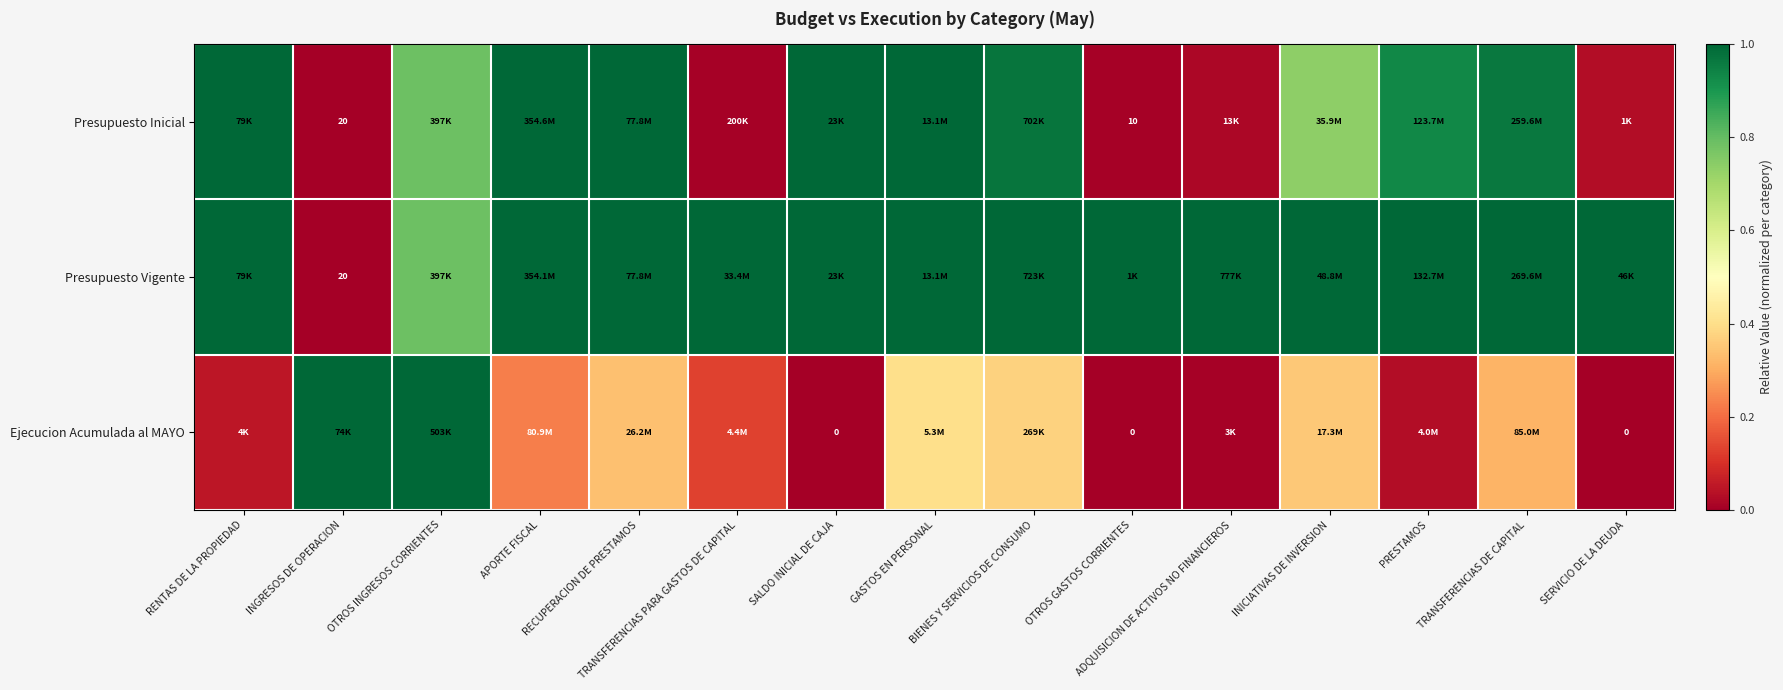

What is the difference between the maximum and second lowest values in the Presupuesto Vigente series?

0.2